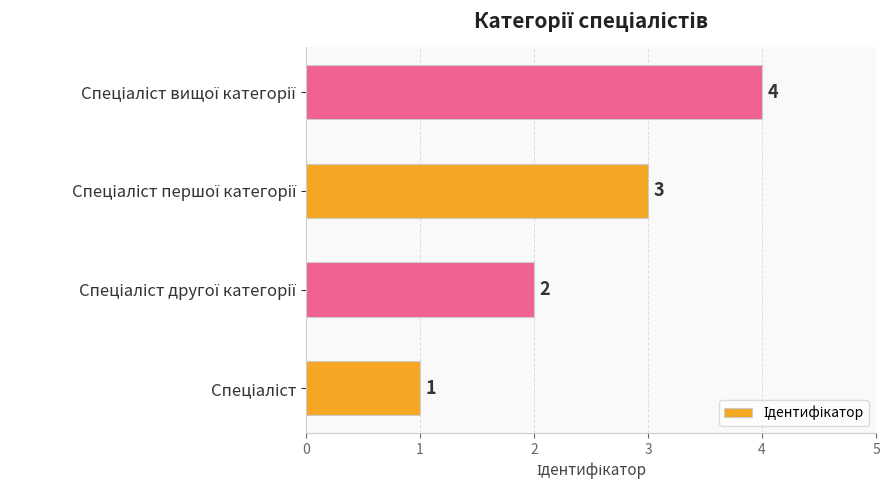

How many distinct data groups are displayed?

1